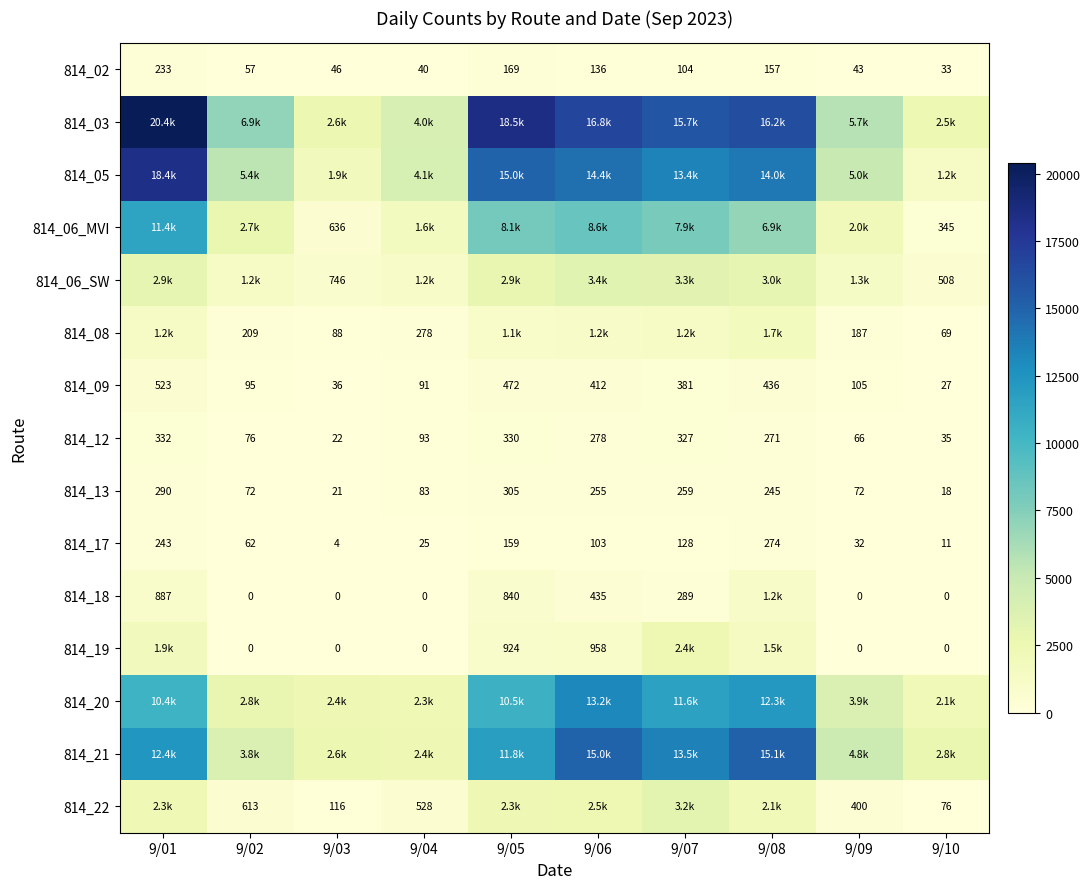

How many values in the 814_09 series are below 381?

5